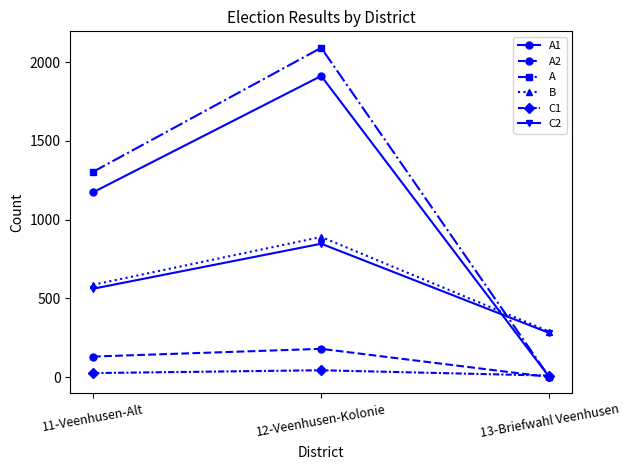

How many series are shown in this chart?

6